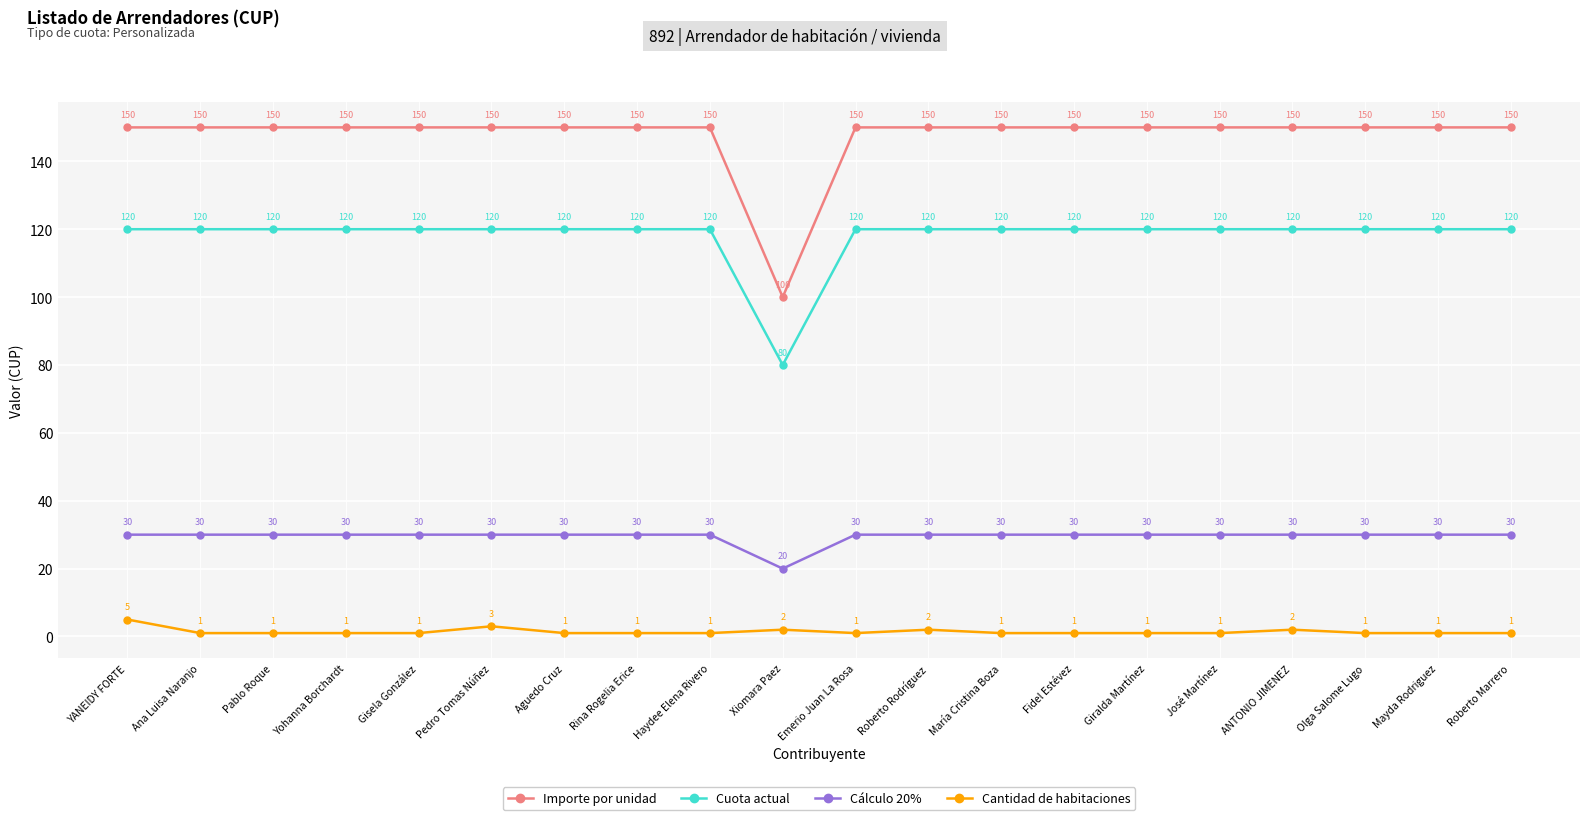

True or false: Cuota actual and Cálculo 20% cross at least once.

False